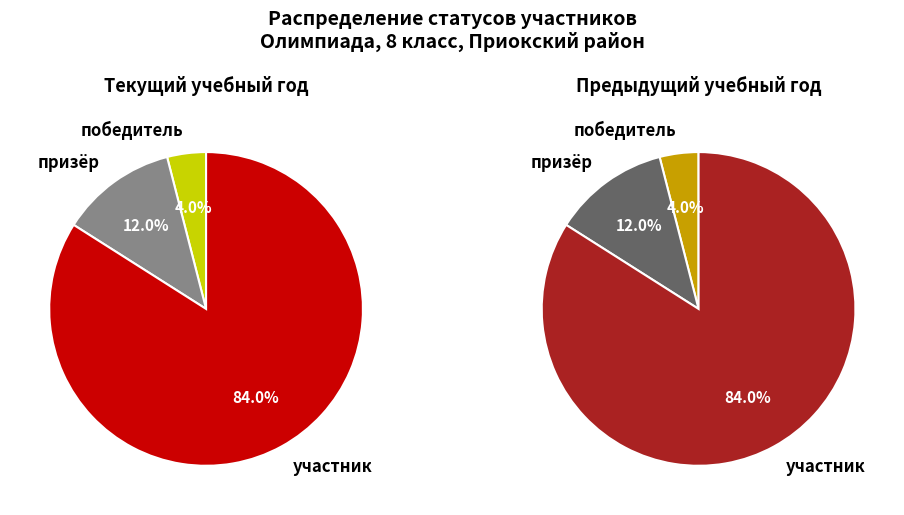

Which category has the biggest portion of the pie?

участник